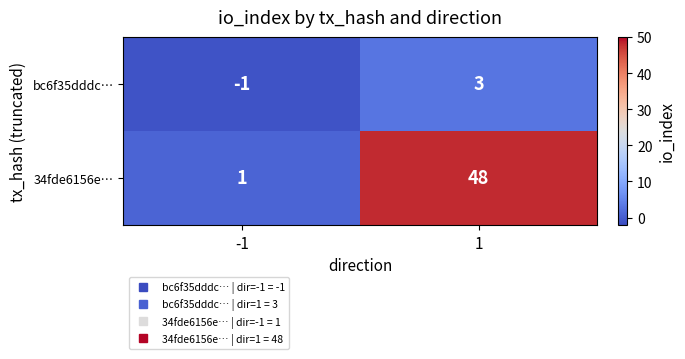

Which series changed the most between -1 and 1?

34fde6156e…